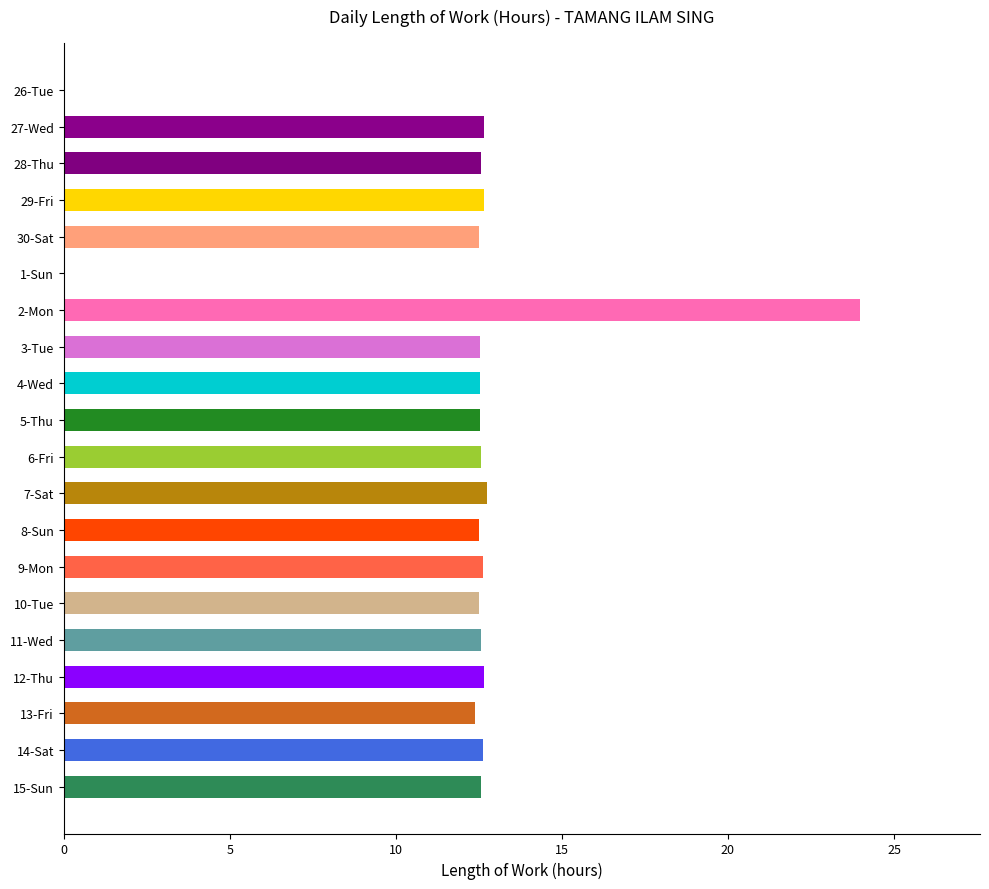

The chart shows a value of 17.1 at 28-Thu. True or false?

False